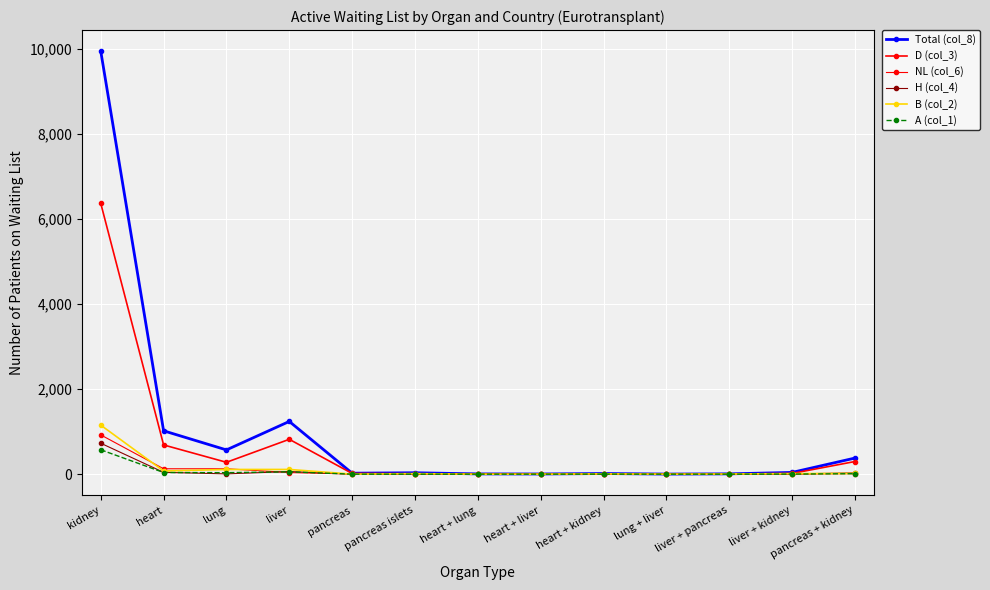

How many distinct data groups are displayed?

6